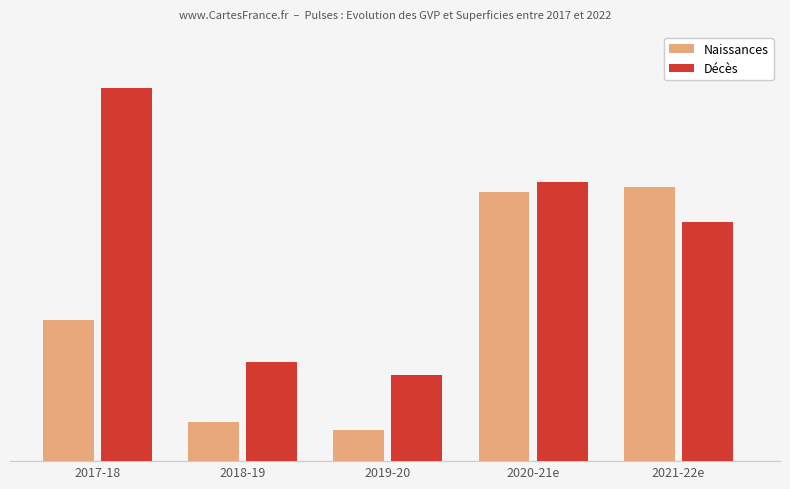

Reading right to left, transcribe all the data shown in this chart.

Naissances: 501.1	492.8	57.3	71.8	258.4
Décès: 437.0	509.8	157.6	180.7	682.4